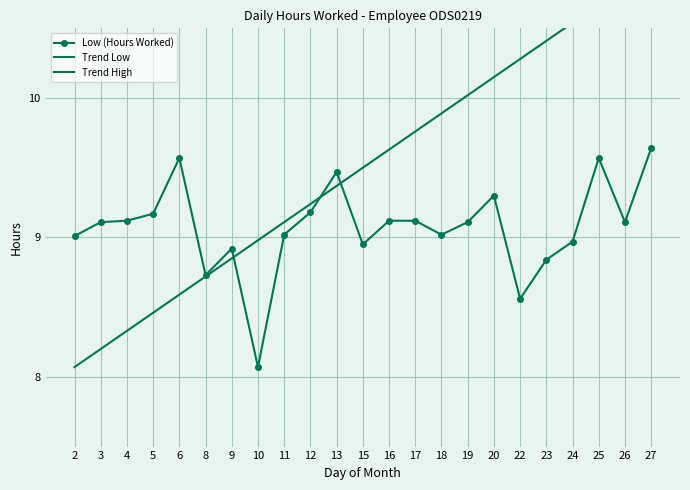

How many data points in Low (Hours Worked) are above 9?

16